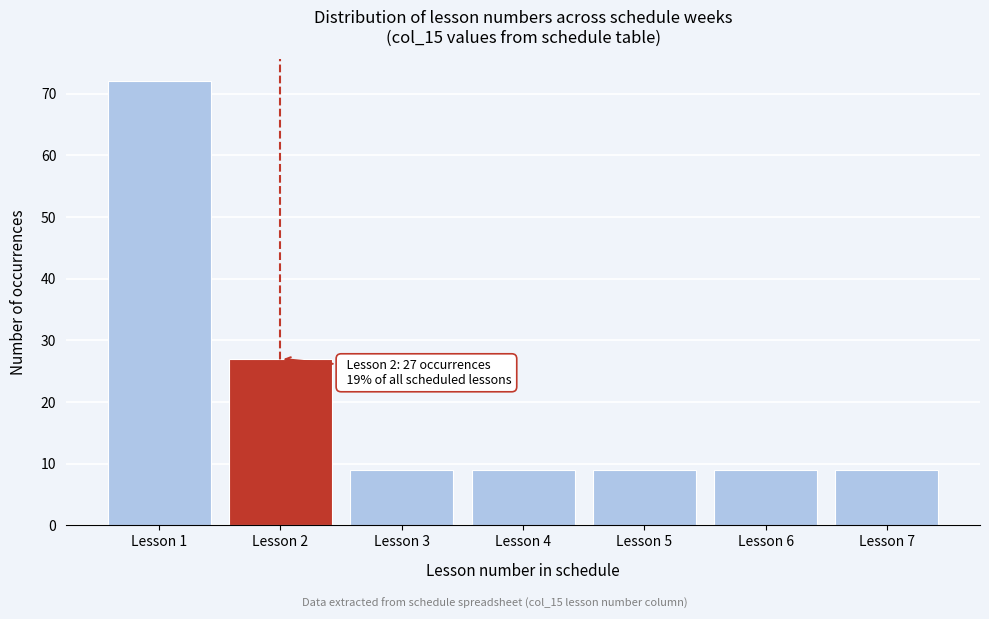

Reading left to right, what are all the values shown in this chart?

72	27	9	9	9	9	9